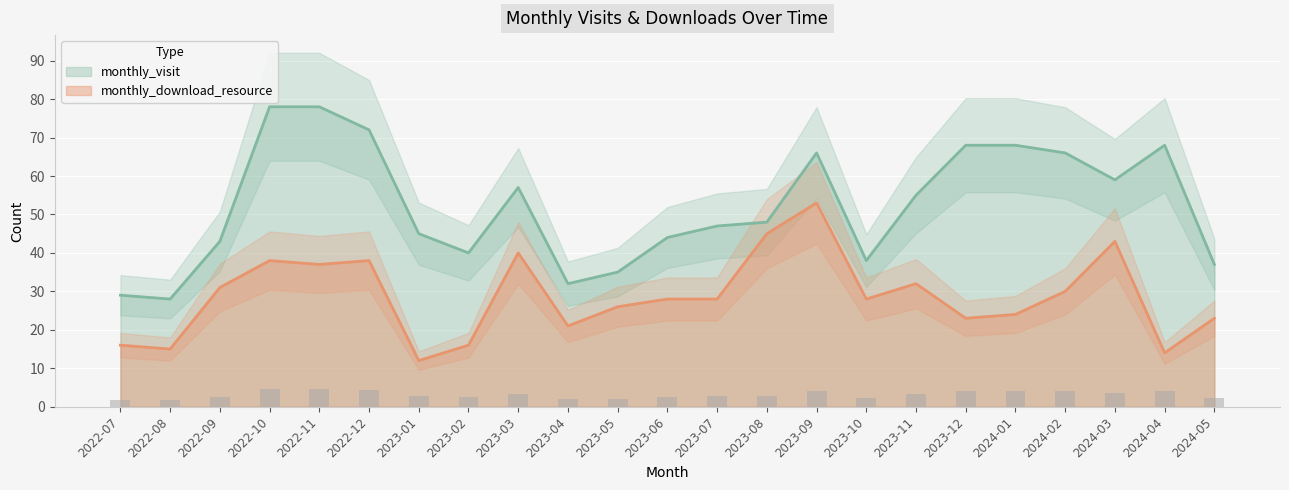

Does the chart contain stacked bars?

No